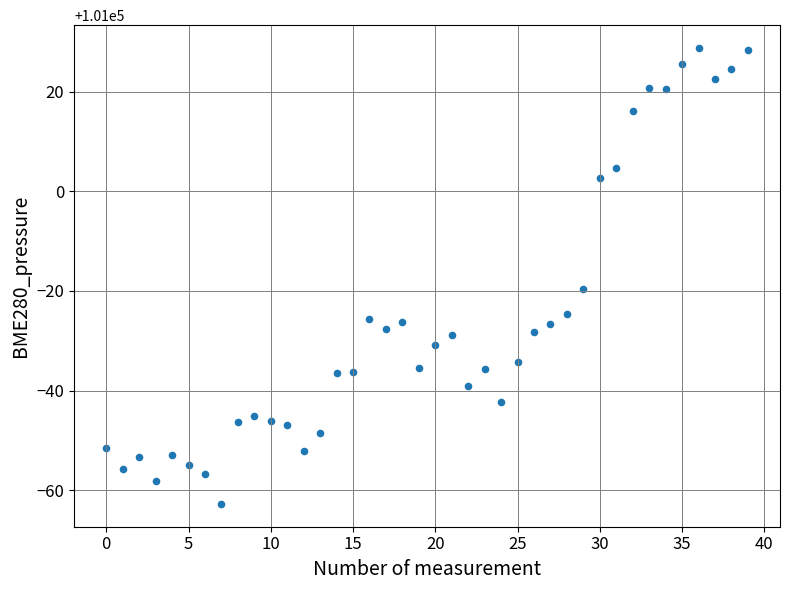

What is the range of Y values (max minus min)?

91.5